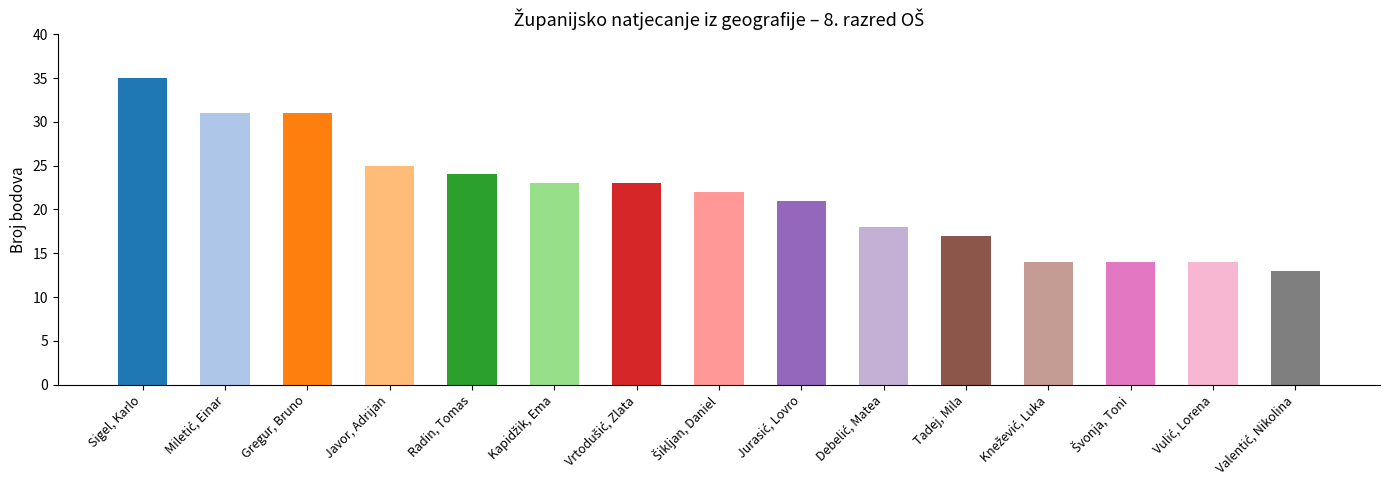

Is it true that the value at Radin, Tomas is 24?

True